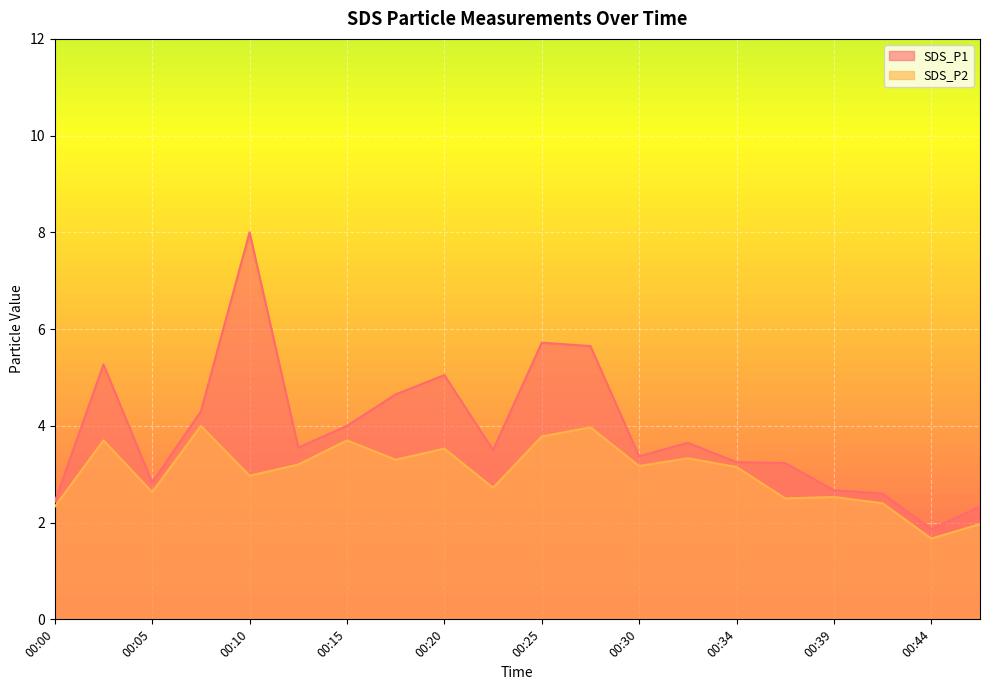

Which has a higher value, 00:27 or 00:47?

00:27